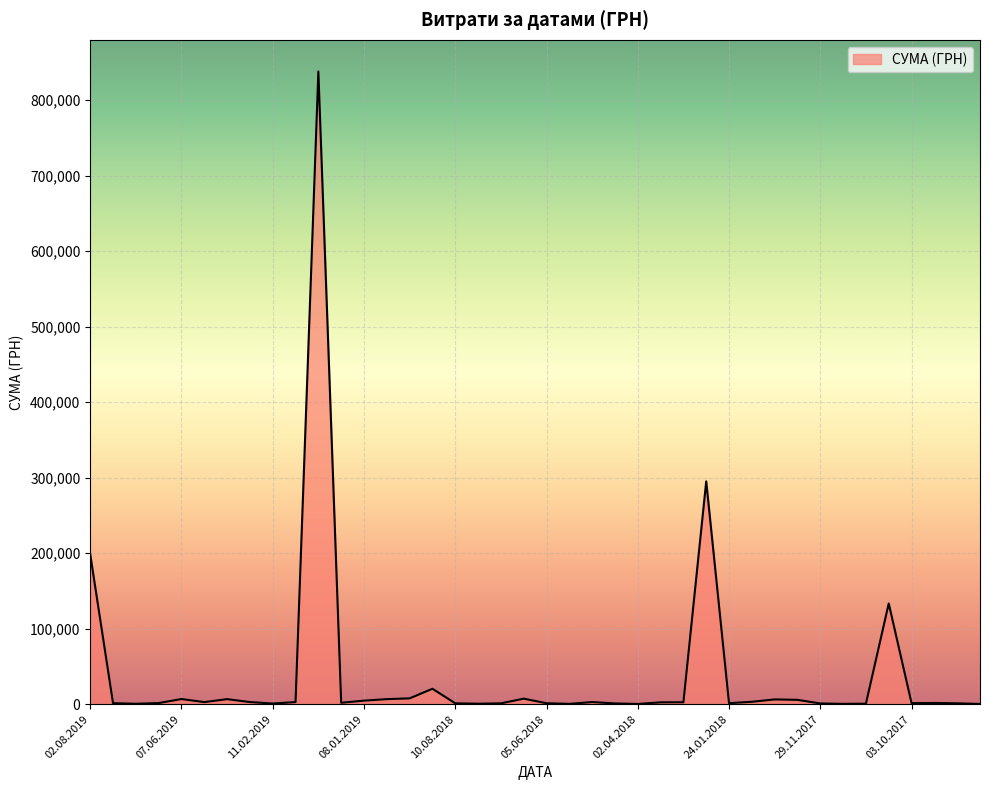

What is the average value?

39588.0